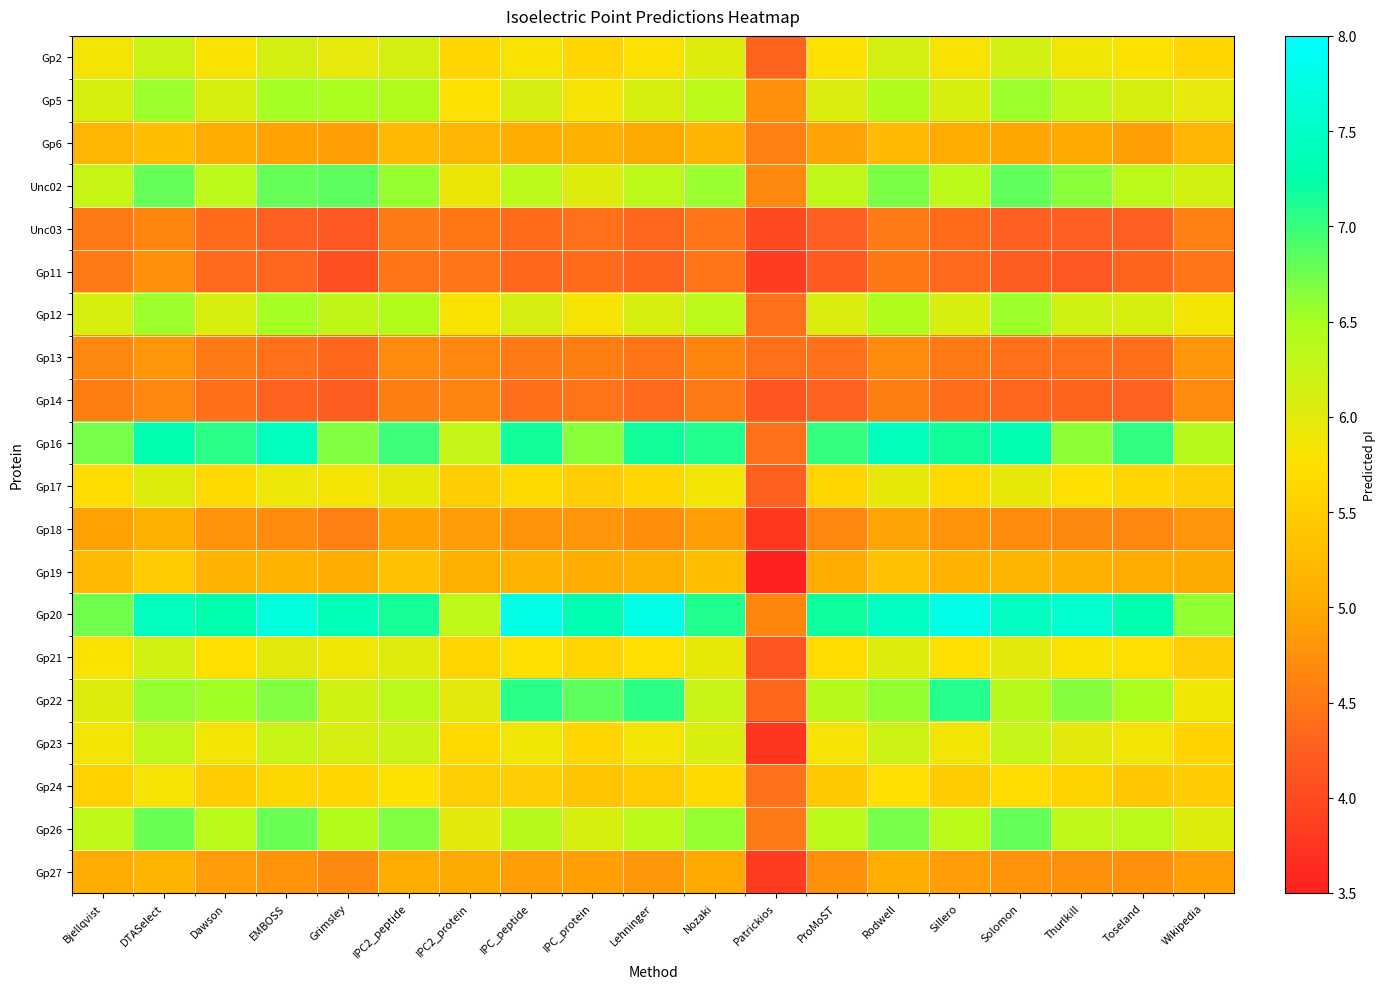

Reading right to left, extract all data points from this chart.

Gp2: Wikipedia=5.6	Toseland=5.8	Thurlkill=5.9	Solomon=6.2	Sillero=5.8	Rodwell=6.1	ProMoST=5.8	Patrickios=4.3	Nozaki=6.0	Lehninger=5.8	IPC_protein=5.6	IPC_peptide=5.8	IPC2_protein=5.6	IPC2_peptide=6.1	Grimsley=6.0	EMBOSS=6.1	Dawson=5.8	DTASelect=6.2	Bjellqvist=5.9
Gp5: Wikipedia=6.0	Toseland=6.1	Thurlkill=6.3	Solomon=6.5	Sillero=6.1	Rodwell=6.5	ProMoST=6.1	Patrickios=4.7	Nozaki=6.4	Lehninger=6.1	IPC_protein=5.8	IPC_peptide=6.1	IPC2_protein=5.8	IPC2_peptide=6.4	Grimsley=6.5	EMBOSS=6.5	Dawson=6.1	DTASelect=6.5	Bjellqvist=6.1
Gp6: Wikipedia=5.2	Toseland=4.9	Thurlkill=5.0	Solomon=5.0	Sillero=5.0	Rodwell=5.2	ProMoST=5.0	Patrickios=4.6	Nozaki=5.2	Lehninger=5.0	IPC_protein=5.1	IPC_peptide=5.1	IPC2_protein=5.2	IPC2_peptide=5.2	Grimsley=4.9	EMBOSS=4.9	Dawson=5.0	DTASelect=5.3	Bjellqvist=5.2
Unc02: Wikipedia=6.1	Toseland=6.4	Thurlkill=6.6	Solomon=6.8	Sillero=6.3	Rodwell=6.7	ProMoST=6.3	Patrickios=4.7	Nozaki=6.6	Lehninger=6.3	IPC_protein=6.0	IPC_peptide=6.4	IPC2_protein=5.9	IPC2_peptide=6.6	Grimsley=6.8	EMBOSS=6.8	Dawson=6.3	DTASelect=6.8	Bjellqvist=6.2
Unc03: Wikipedia=4.6	Toseland=4.2	Thurlkill=4.3	Solomon=4.3	Sillero=4.4	Rodwell=4.5	ProMoST=4.3	Patrickios=4.0	Nozaki=4.5	Lehninger=4.3	IPC_protein=4.4	IPC_peptide=4.4	IPC2_protein=4.5	IPC2_peptide=4.5	Grimsley=4.2	EMBOSS=4.3	Dawson=4.4	DTASelect=4.6	Bjellqvist=4.5
Gp11: Wikipedia=4.5	Toseland=4.3	Thurlkill=4.2	Solomon=4.2	Sillero=4.4	Rodwell=4.5	ProMoST=4.2	Patrickios=3.8	Nozaki=4.5	Lehninger=4.3	IPC_protein=4.4	IPC_peptide=4.3	IPC2_protein=4.5	IPC2_peptide=4.5	Grimsley=4.1	EMBOSS=4.3	Dawson=4.4	DTASelect=4.7	Bjellqvist=4.5
Gp12: Wikipedia=5.9	Toseland=6.1	Thurlkill=6.2	Solomon=6.5	Sillero=6.1	Rodwell=6.5	ProMoST=6.1	Patrickios=4.4	Nozaki=6.4	Lehninger=6.1	IPC_protein=5.8	IPC_peptide=6.1	IPC2_protein=5.8	IPC2_peptide=6.4	Grimsley=6.3	EMBOSS=6.5	Dawson=6.1	DTASelect=6.5	Bjellqvist=6.1
Gp13: Wikipedia=4.8	Toseland=4.4	Thurlkill=4.4	Solomon=4.4	Sillero=4.5	Rodwell=4.7	ProMoST=4.4	Patrickios=4.4	Nozaki=4.6	Lehninger=4.5	IPC_protein=4.6	IPC_peptide=4.5	IPC2_protein=4.6	IPC2_peptide=4.7	Grimsley=4.3	EMBOSS=4.4	Dawson=4.5	DTASelect=4.8	Bjellqvist=4.7
Gp14: Wikipedia=4.7	Toseland=4.3	Thurlkill=4.3	Solomon=4.3	Sillero=4.4	Rodwell=4.6	ProMoST=4.3	Patrickios=4.1	Nozaki=4.5	Lehninger=4.4	IPC_protein=4.5	IPC_peptide=4.4	IPC2_protein=4.6	IPC2_peptide=4.6	Grimsley=4.2	EMBOSS=4.3	Dawson=4.4	DTASelect=4.7	Bjellqvist=4.6
Gp16: Wikipedia=6.4	Toseland=7.0	Thurlkill=6.6	Solomon=7.3	Sillero=7.2	Rodwell=7.4	ProMoST=7.0	Patrickios=4.4	Nozaki=7.1	Lehninger=7.2	IPC_protein=6.6	IPC_peptide=7.2	IPC2_protein=6.3	IPC2_peptide=7.0	Grimsley=6.7	EMBOSS=7.4	Dawson=7.1	DTASelect=7.3	Bjellqvist=6.7
Gp17: Wikipedia=5.5	Toseland=5.6	Thurlkill=5.8	Solomon=5.9	Sillero=5.7	Rodwell=6.0	ProMoST=5.6	Patrickios=4.3	Nozaki=5.9	Lehninger=5.6	IPC_protein=5.5	IPC_peptide=5.7	IPC2_protein=5.5	IPC2_peptide=5.9	Grimsley=5.9	EMBOSS=5.9	Dawson=5.7	DTASelect=6.0	Bjellqvist=5.7
Gp18: Wikipedia=4.8	Toseland=4.7	Thurlkill=4.7	Solomon=4.7	Sillero=4.8	Rodwell=5.0	ProMoST=4.7	Patrickios=3.8	Nozaki=4.9	Lehninger=4.7	IPC_protein=4.8	IPC_peptide=4.8	IPC2_protein=4.9	IPC2_peptide=4.9	Grimsley=4.6	EMBOSS=4.7	Dawson=4.8	DTASelect=5.1	Bjellqvist=4.9
Gp19: Wikipedia=5.0	Toseland=5.0	Thurlkill=5.1	Solomon=5.1	Sillero=5.1	Rodwell=5.3	ProMoST=5.0	Patrickios=3.5	Nozaki=5.3	Lehninger=5.1	IPC_protein=5.1	IPC_peptide=5.1	IPC2_protein=5.1	IPC2_peptide=5.3	Grimsley=5.1	EMBOSS=5.1	Dawson=5.1	DTASelect=5.5	Bjellqvist=5.2
Gp20: Wikipedia=6.6	Toseland=7.3	Thurlkill=7.6	Solomon=7.4	Sillero=7.8	Rodwell=7.5	ProMoST=7.2	Patrickios=4.6	Nozaki=7.1	Lehninger=7.8	IPC_protein=7.3	IPC_peptide=7.8	IPC2_protein=6.3	IPC2_peptide=7.1	Grimsley=7.4	EMBOSS=7.7	Dawson=7.3	DTASelect=7.4	Bjellqvist=6.7
Gp21: Wikipedia=5.5	Toseland=5.7	Thurlkill=5.8	Solomon=6.0	Sillero=5.8	Rodwell=6.0	ProMoST=5.7	Patrickios=4.1	Nozaki=6.0	Lehninger=5.7	IPC_protein=5.6	IPC_peptide=5.8	IPC2_protein=5.6	IPC2_peptide=6.0	Grimsley=5.9	EMBOSS=6.0	Dawson=5.8	DTASelect=6.2	Bjellqvist=5.8
Gp22: Wikipedia=5.9	Toseland=6.5	Thurlkill=6.7	Solomon=6.4	Sillero=7.1	Rodwell=6.6	ProMoST=6.4	Patrickios=4.3	Nozaki=6.2	Lehninger=7.0	IPC_protein=6.8	IPC_peptide=7.1	IPC2_protein=6.0	IPC2_peptide=6.4	Grimsley=6.2	EMBOSS=6.7	Dawson=6.5	DTASelect=6.6	Bjellqvist=6.0
Gp23: Wikipedia=5.6	Toseland=5.9	Thurlkill=6.0	Solomon=6.3	Sillero=5.9	Rodwell=6.2	ProMoST=5.8	Patrickios=3.8	Nozaki=6.1	Lehninger=5.9	IPC_protein=5.6	IPC_peptide=5.9	IPC2_protein=5.7	IPC2_peptide=6.2	Grimsley=6.1	EMBOSS=6.2	Dawson=5.9	DTASelect=6.3	Bjellqvist=5.9
Gp24: Wikipedia=5.5	Toseland=5.4	Thurlkill=5.6	Solomon=5.7	Sillero=5.5	Rodwell=5.8	ProMoST=5.4	Patrickios=4.4	Nozaki=5.7	Lehninger=5.5	IPC_protein=5.4	IPC_peptide=5.5	IPC2_protein=5.5	IPC2_peptide=5.8	Grimsley=5.6	EMBOSS=5.6	Dawson=5.5	DTASelect=5.8	Bjellqvist=5.5
Gp26: Wikipedia=6.0	Toseland=6.4	Thurlkill=6.3	Solomon=6.8	Sillero=6.4	Rodwell=6.7	ProMoST=6.3	Patrickios=4.5	Nozaki=6.6	Lehninger=6.4	IPC_protein=6.1	IPC_peptide=6.4	IPC2_protein=6.0	IPC2_peptide=6.7	Grimsley=6.4	EMBOSS=6.8	Dawson=6.4	DTASelect=6.8	Bjellqvist=6.3
Gp27: Wikipedia=4.9	Toseland=4.7	Thurlkill=4.8	Solomon=4.8	Sillero=4.9	Rodwell=5.0	ProMoST=4.8	Patrickios=3.8	Nozaki=5.0	Lehninger=4.8	IPC_protein=4.9	IPC_peptide=4.9	IPC2_protein=5.0	IPC2_peptide=5.0	Grimsley=4.7	EMBOSS=4.8	Dawson=4.9	DTASelect=5.2	Bjellqvist=5.0